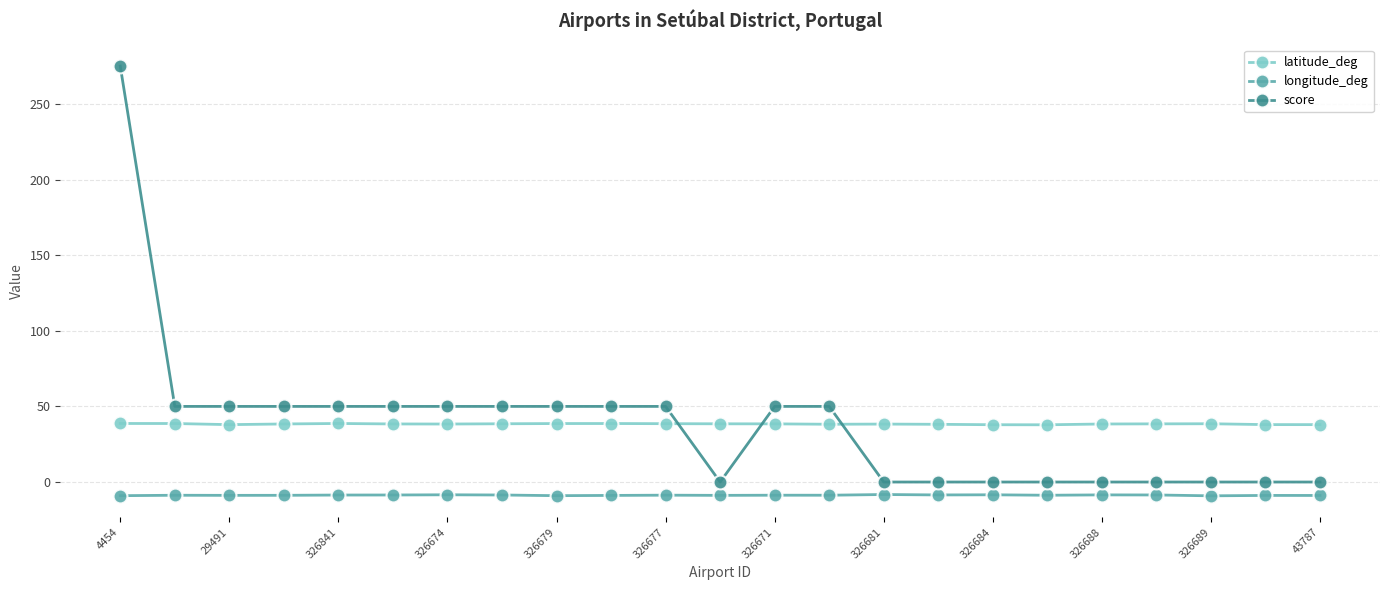

True or false: latitude_deg has more than 2 points higher than both neighbors.

True